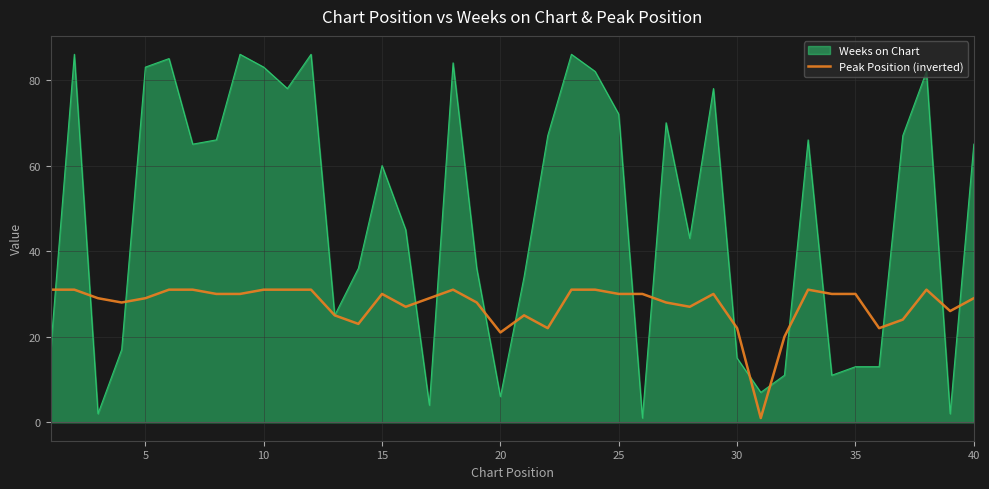

What is the average value?

27